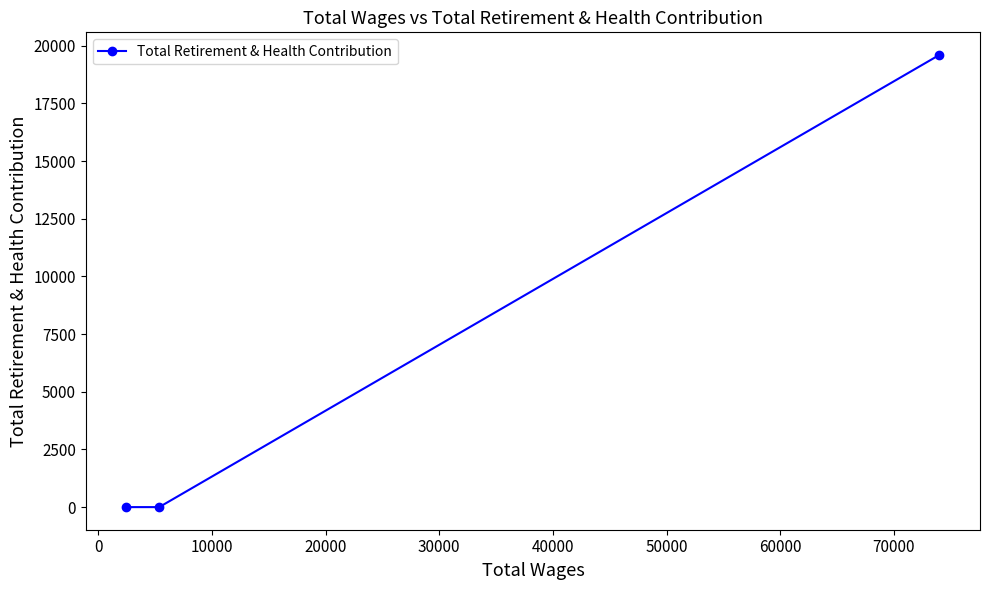

What is the difference between the maximum and minimum values?

19604